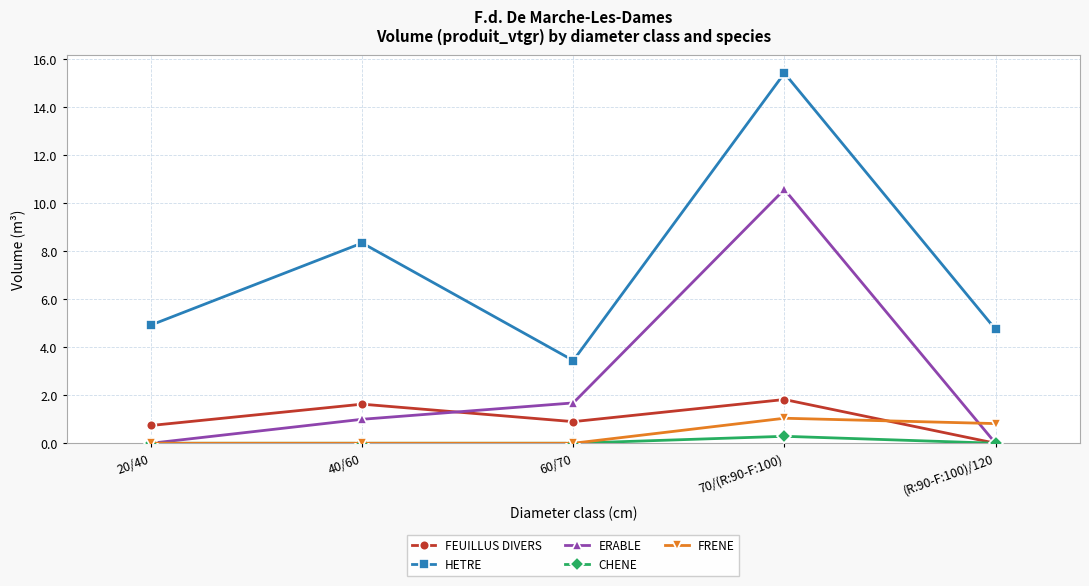

Which series has the largest total across all categories?

HETRE